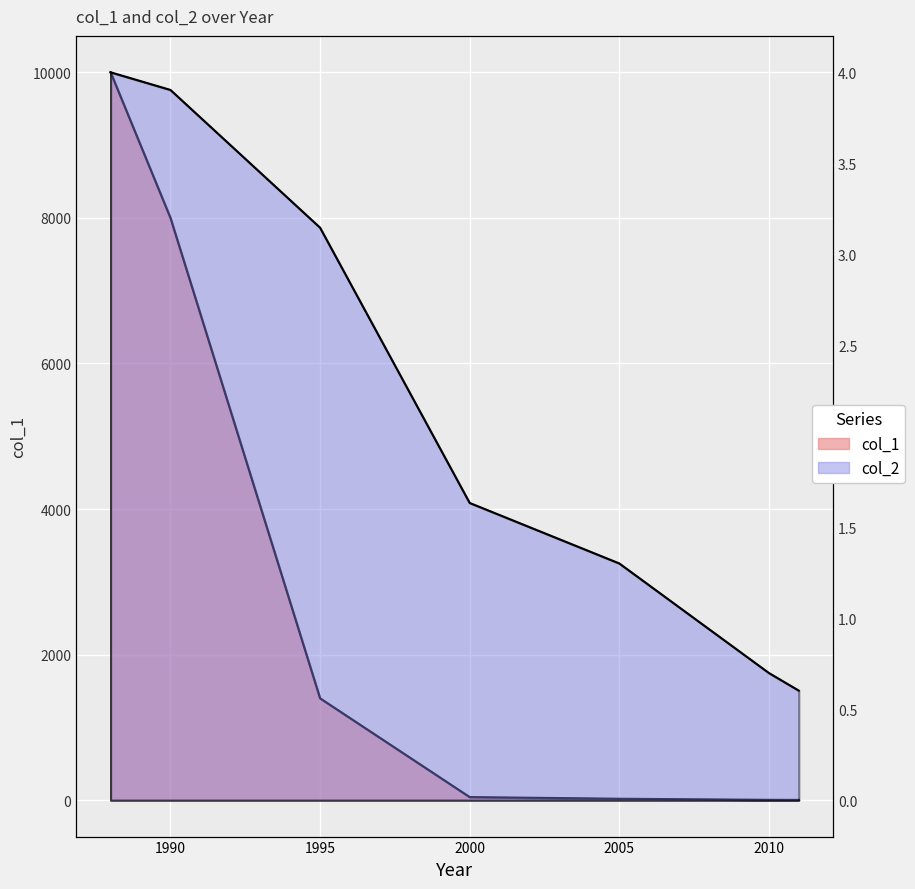

Rank the series by their maximum value, from highest to lowest.

col_1, col_2